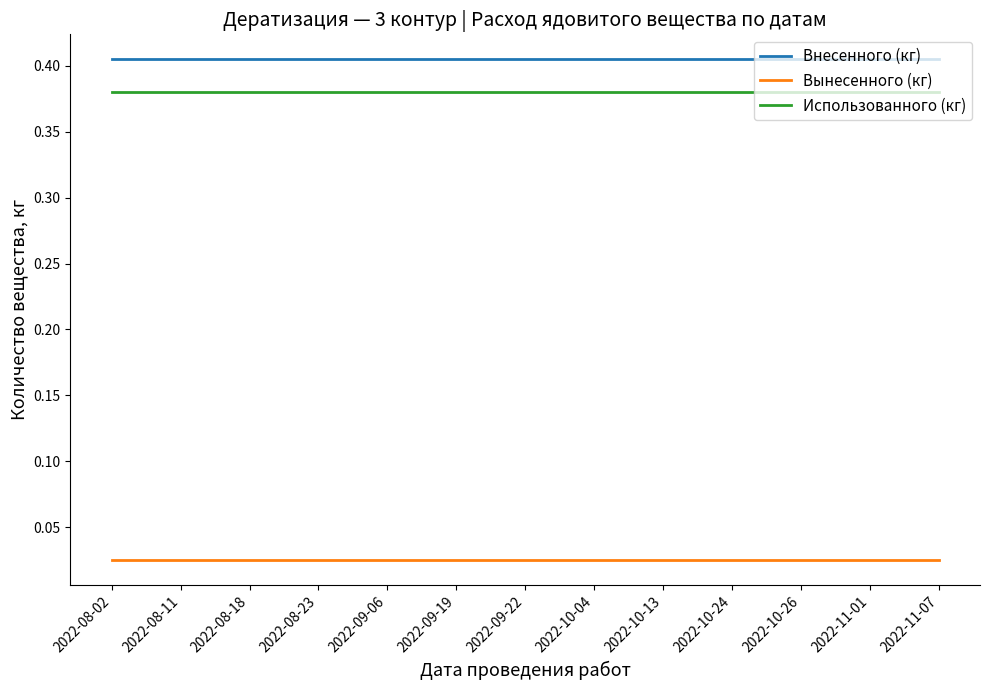

True or false: Вынесенного (кг) and Использованного (кг) cross at least once.

False